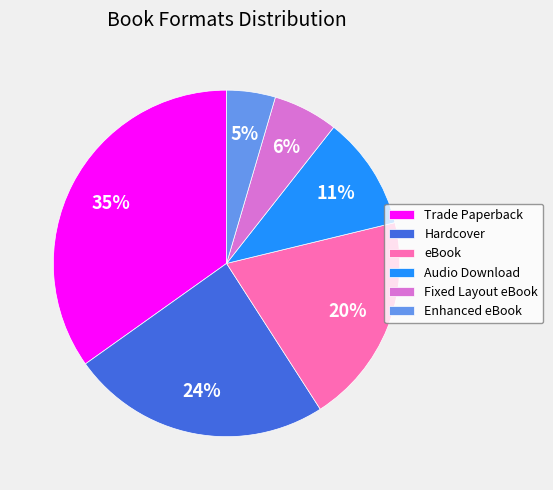

How many slices are in this pie chart?

6